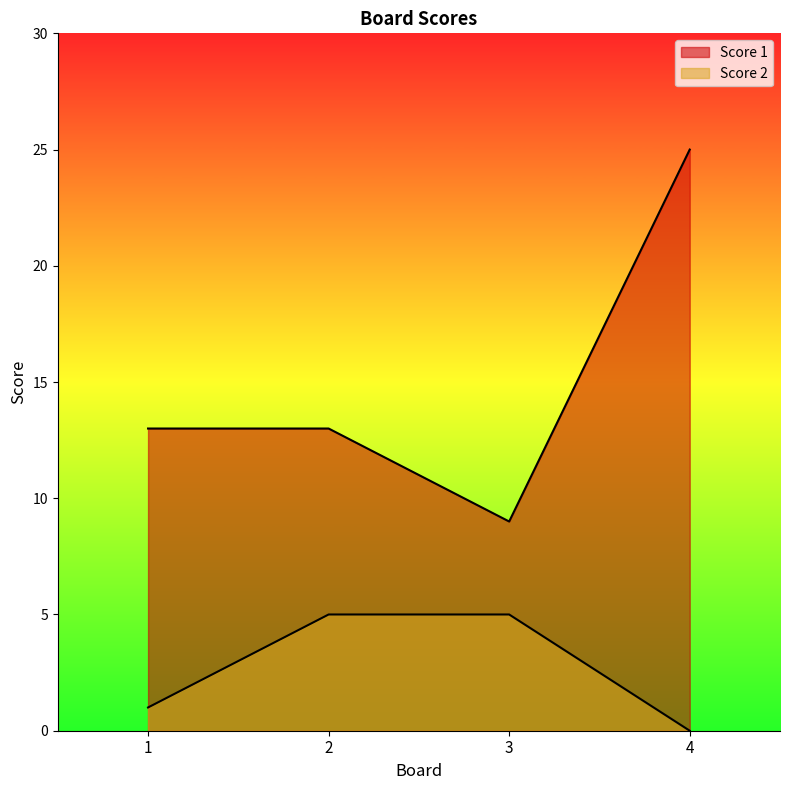

How many values in Score 2 are above zero?

3